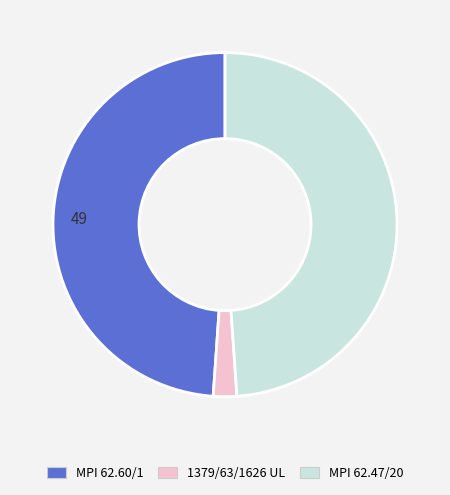

Is the sum of MPI 62.60/1 and MPI 62.47/20 greater than half?

Yes